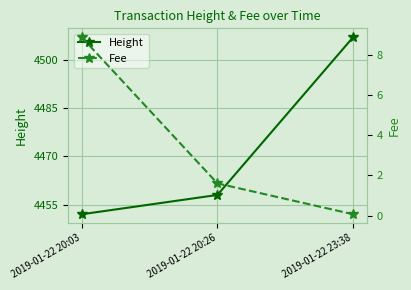

What is the sum of the Fee values at 2019-01-22 20:03 and 2019-01-22 20:26?

10.5